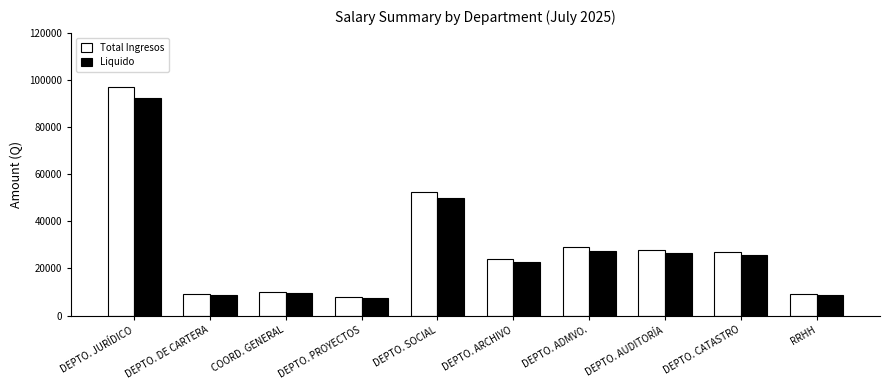

What is the difference between the maximum and minimum values in the Liquido series?

84550